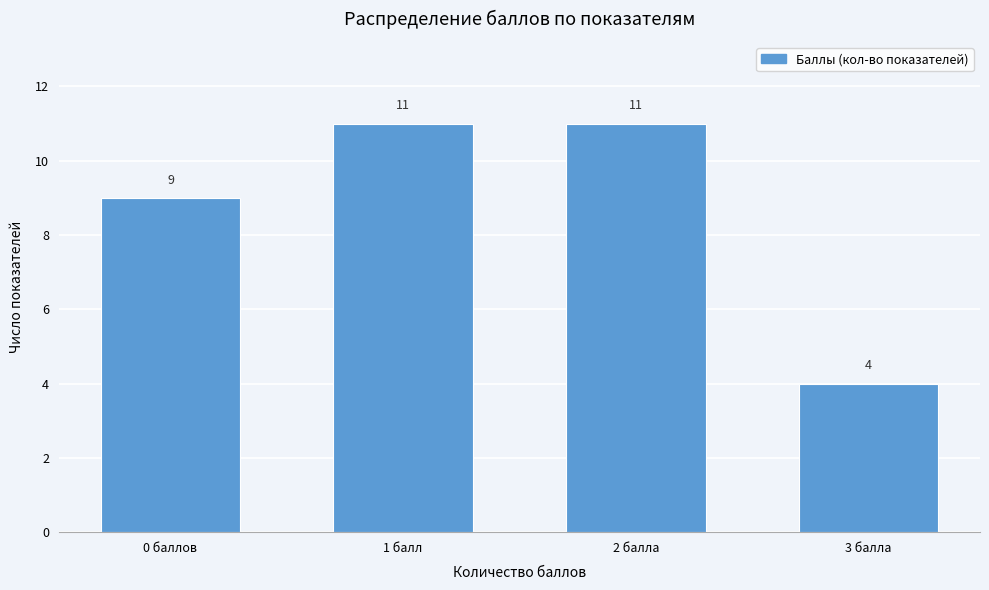

Reading left to right, transcribe all the data shown in this chart.

9	11	11	4